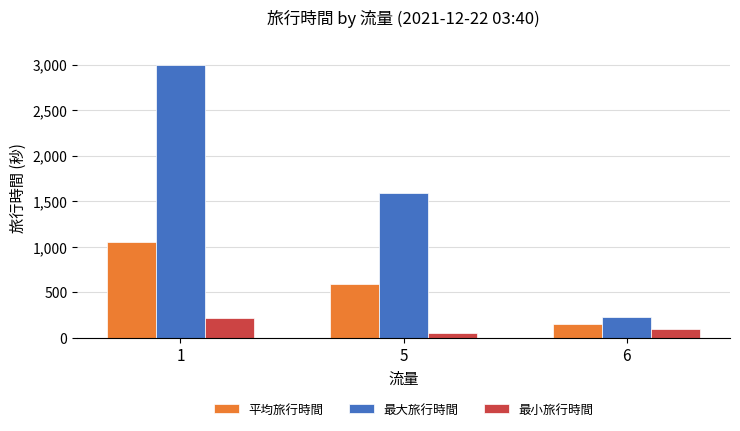

At which label is 最大旅行時間 closest to 1615?

5